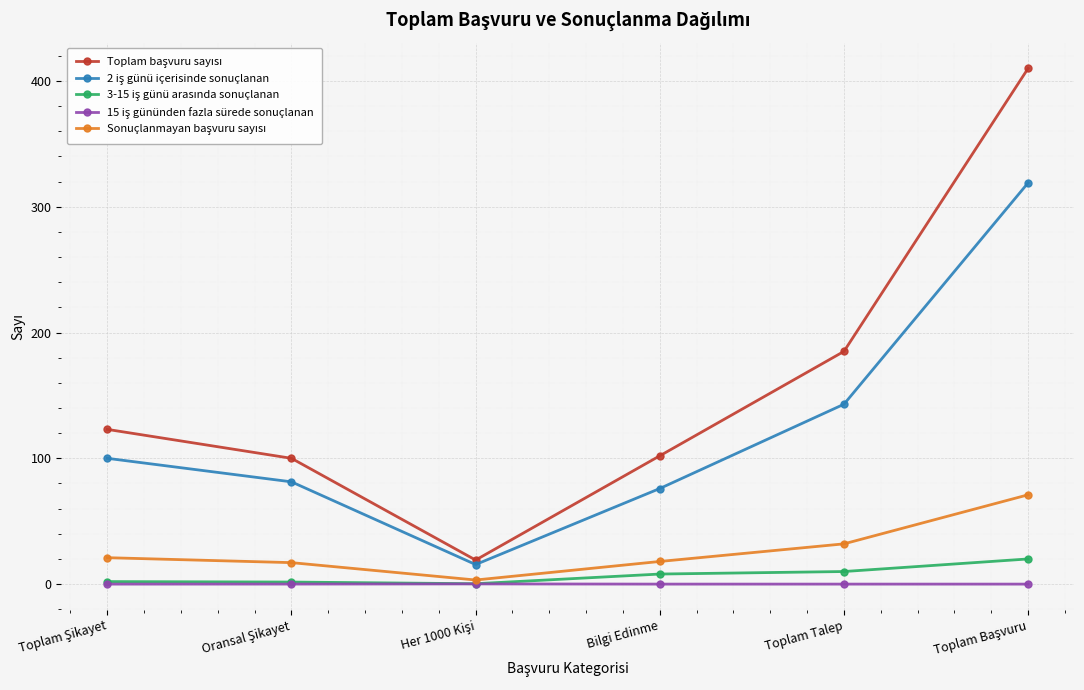

What is the label of the 2nd point from the right?

Toplam Talep